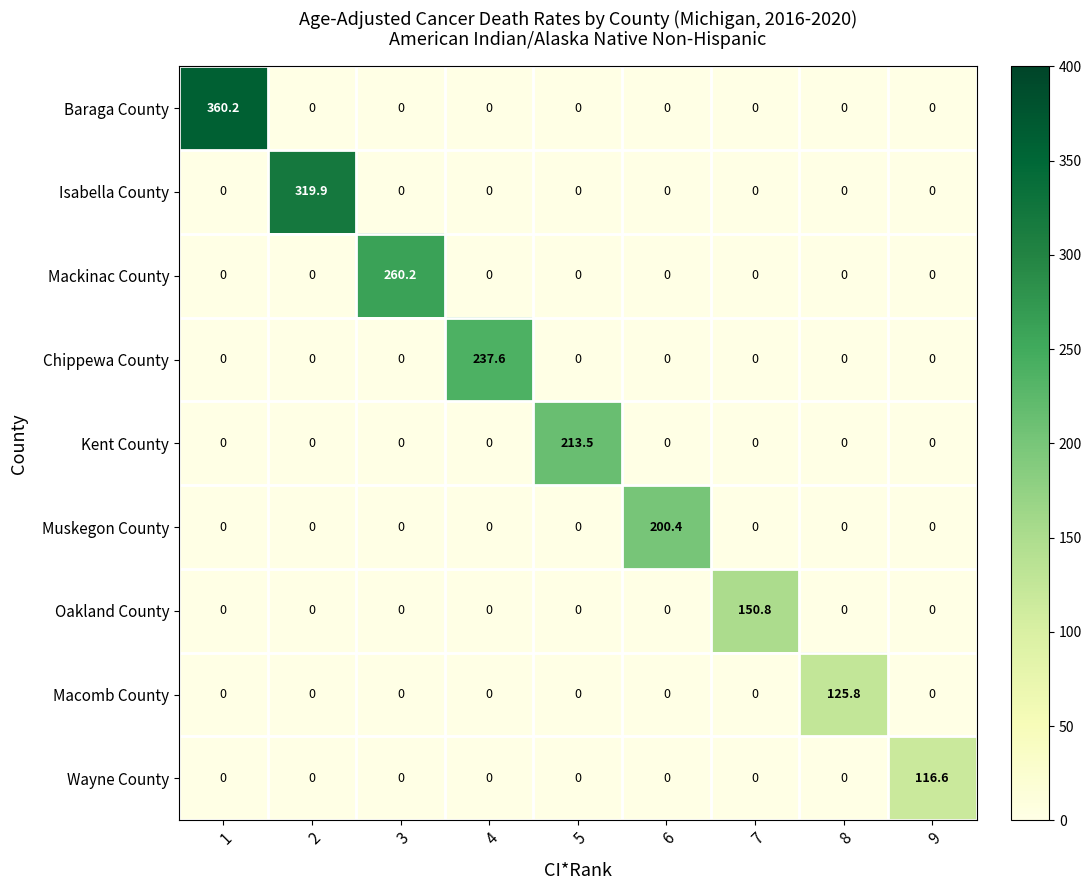

Which series has the largest total across all categories?

Baraga County